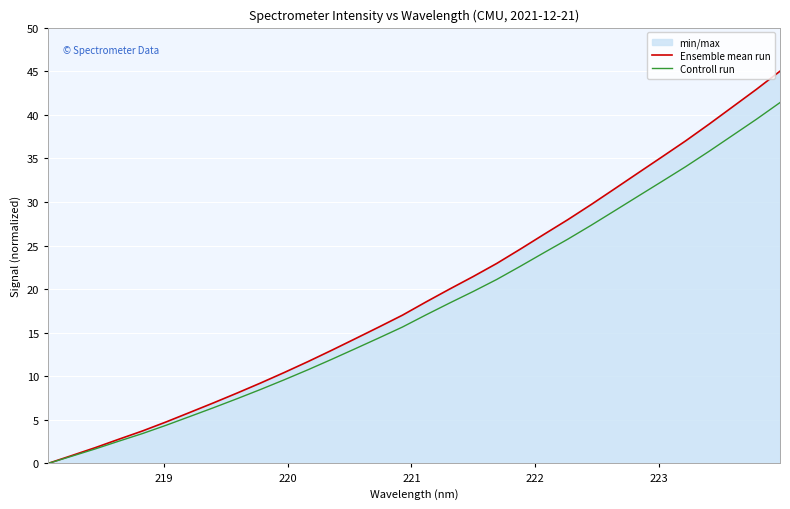

What is the greatest value displayed?

45.0